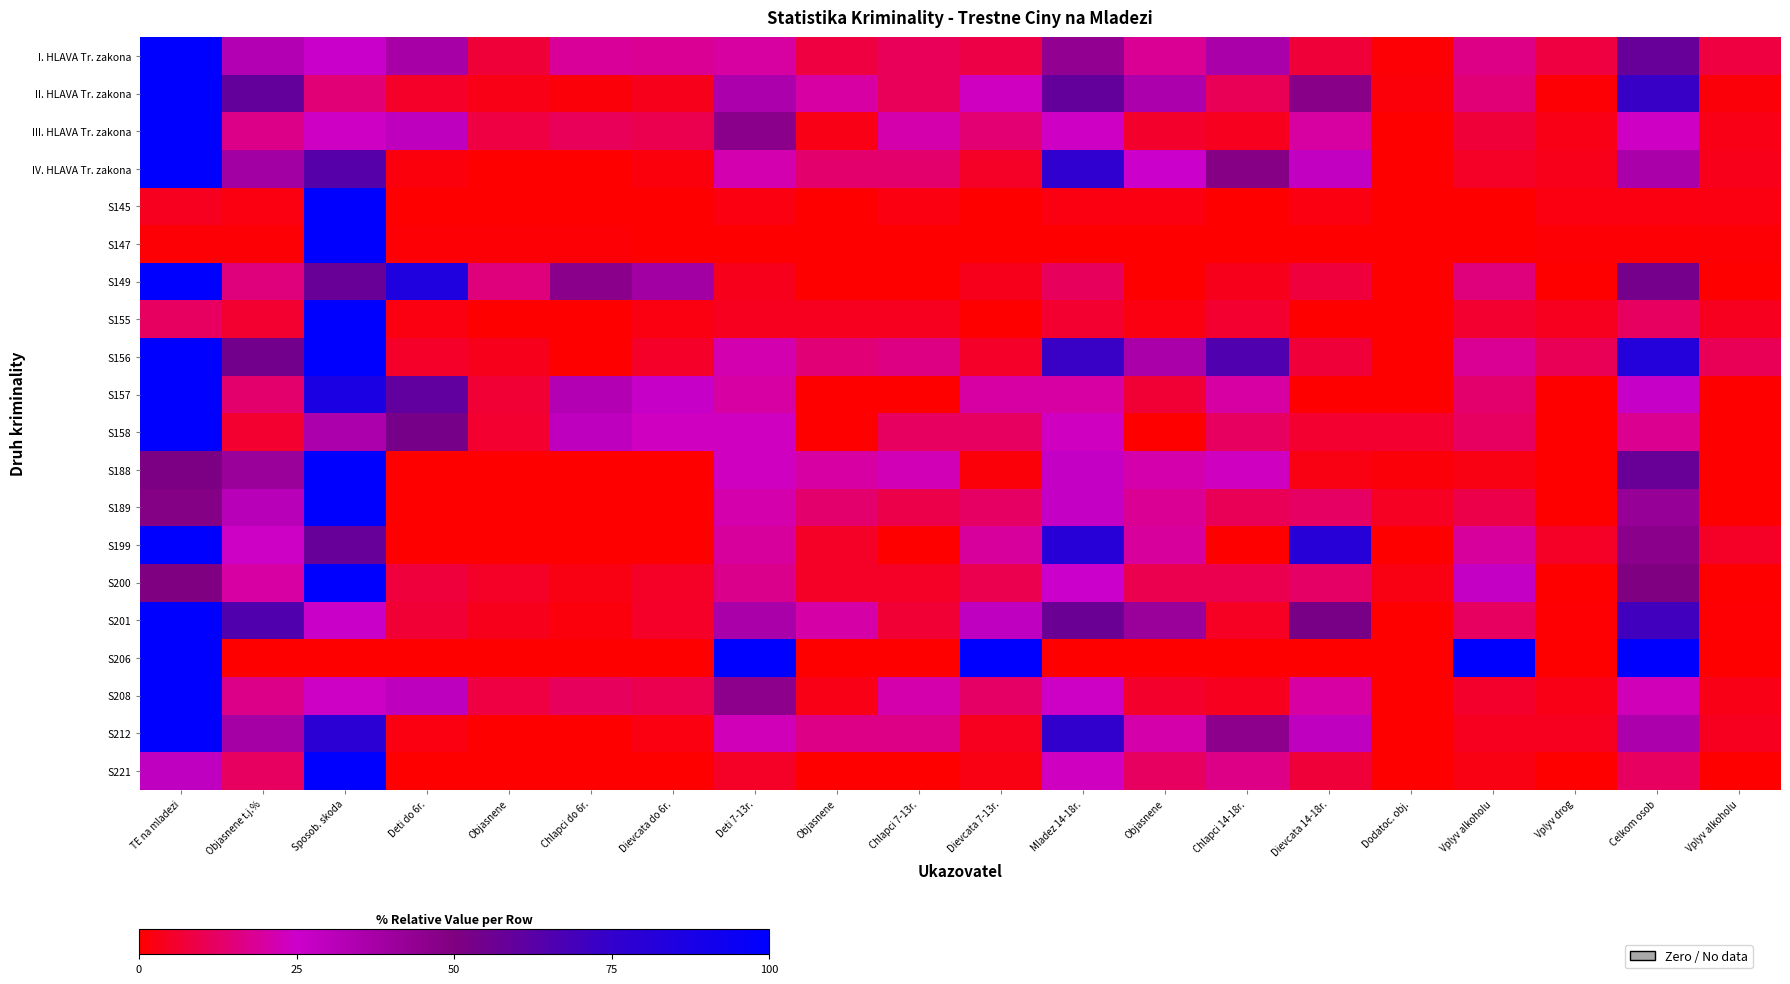

What is the total value across all series at Dievcata 14-18r.?

341.4